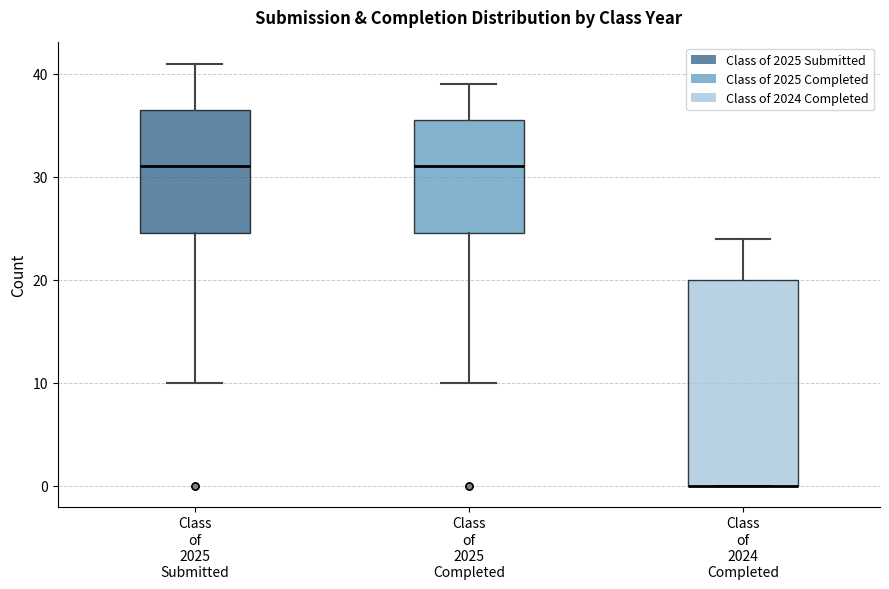

Reading left to right, read every box against the y-axis: the position of its median line, the range the box covers, and the ends of its whiskers. The values are not printed on the chart, so give them approximately, as read against the axis.

Class of 2025 Submitted: median 31, box 25 to 37, whiskers 10 to 41
Class of 2025 Completed: median 31, box 25 to 36, whiskers 10 to 39
Class of 2024 Completed: median 0 (drawn on the box's lower edge), box 0 to 20, whiskers 0 to 24